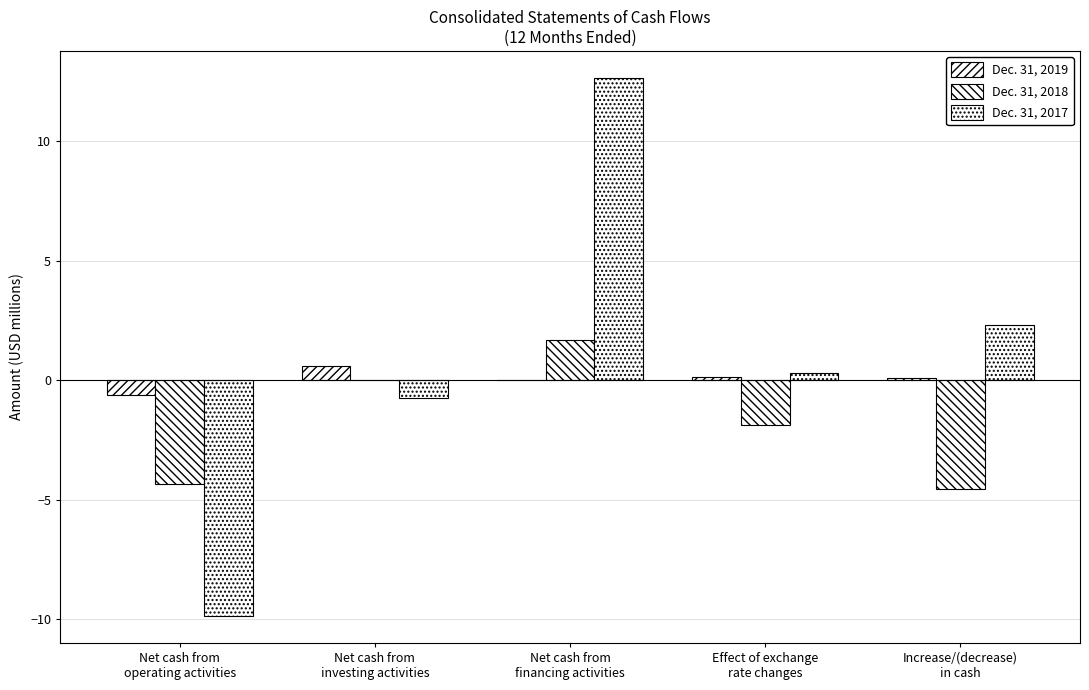

How many groups of bars are there?

5